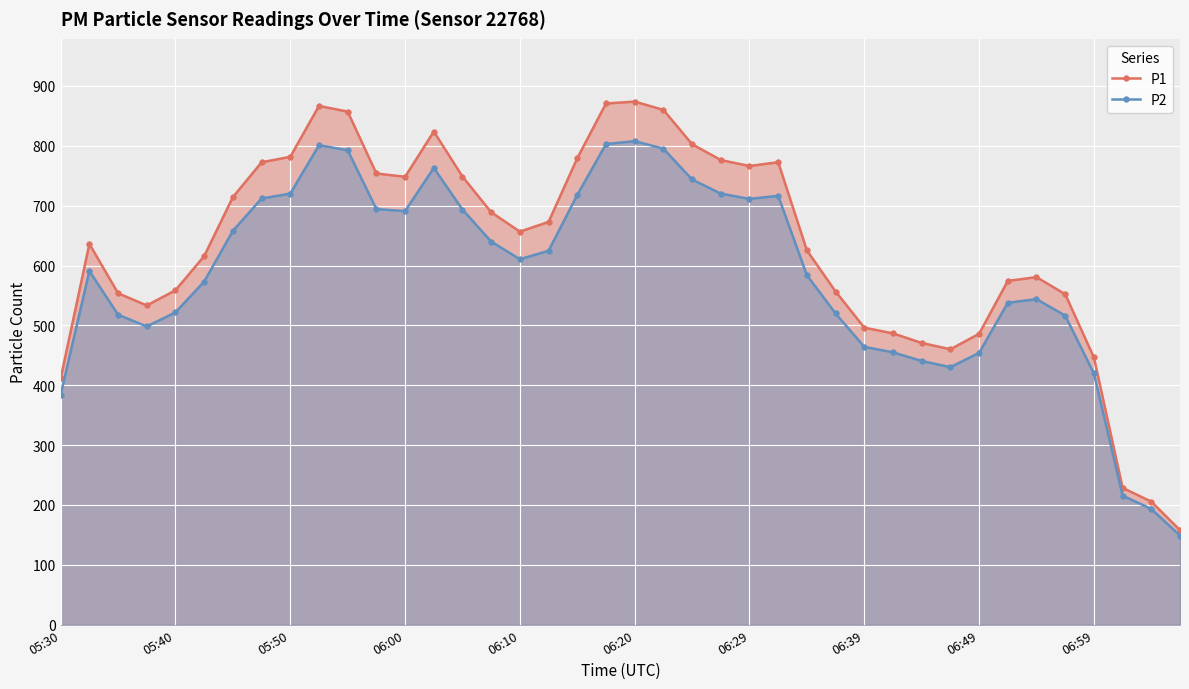

At 17, list the series in order from largest to smallest.

P1, P2